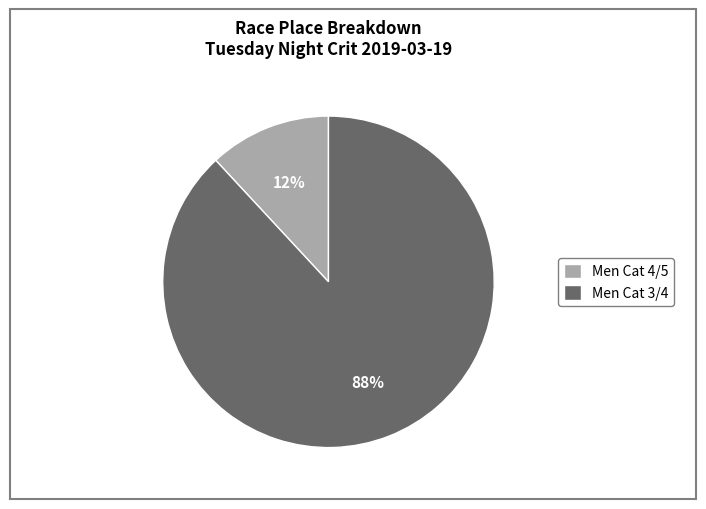

Which slice is the smallest?

Men Cat 4/5